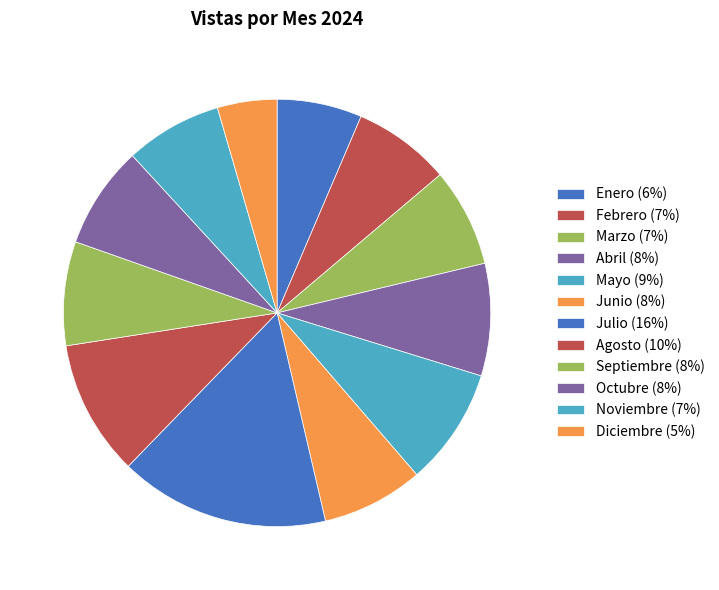

Does any single category account for the majority?

No